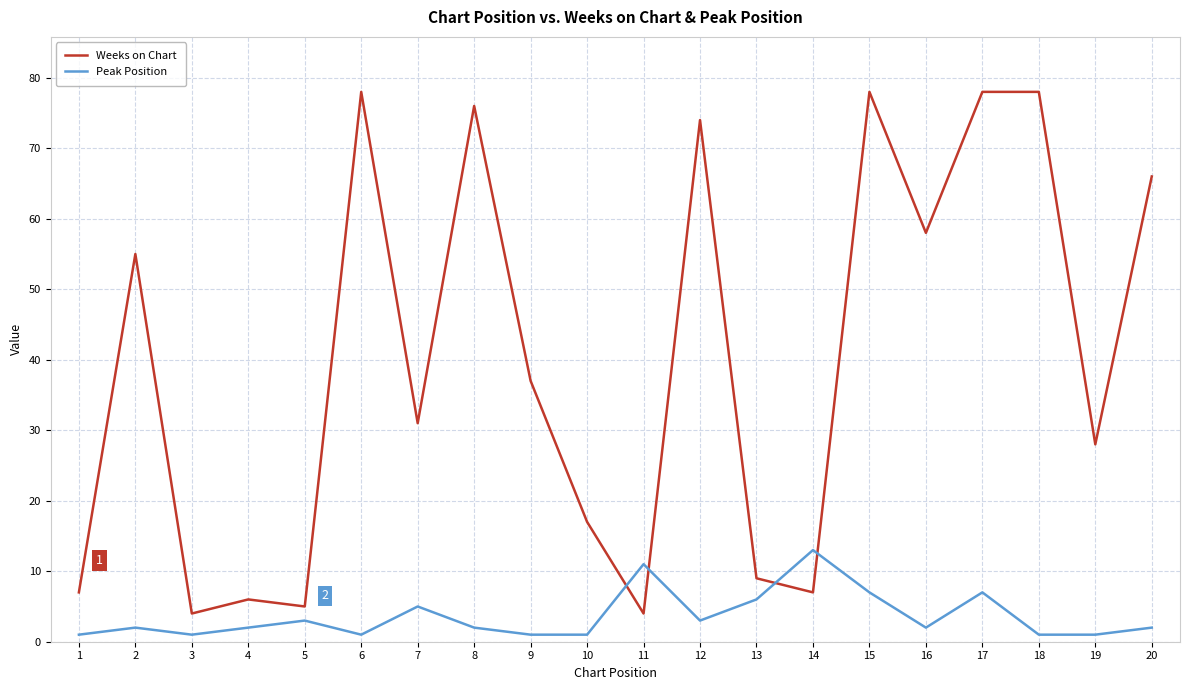

Is the value of Peak Position at 10 greater than the value of Weeks on Chart at 8?

No